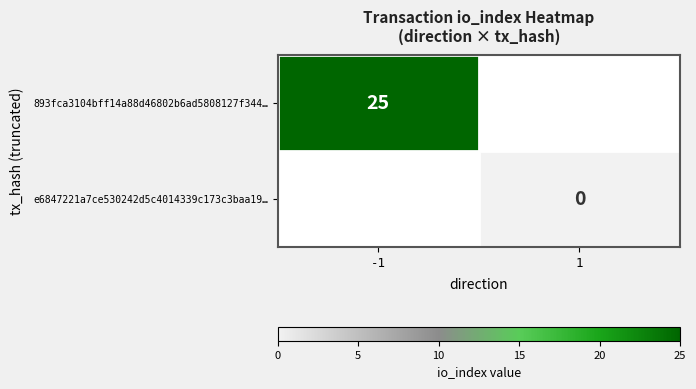

How many series are shown in this chart?

2